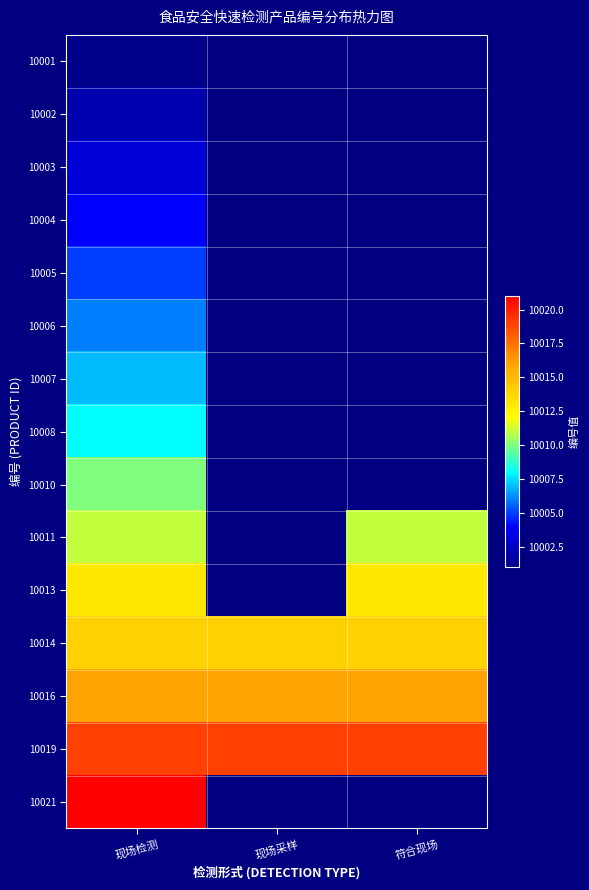

What is the spread (max minus min) of values at 现场检测?

20.0